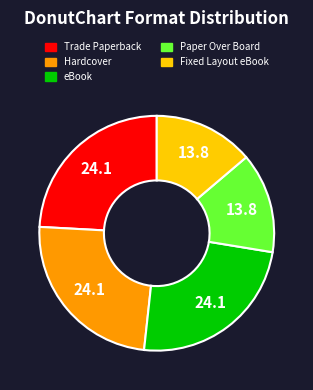

Approximately how many times larger is the value at Paper Over Board compared to Fixed Layout eBook?

1.0